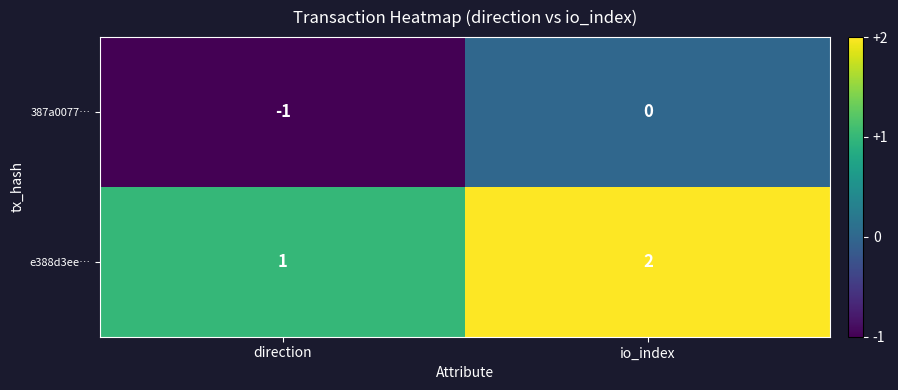

Rank the series at io_index from lowest to highest value.

387a0077…, e388d3ee…